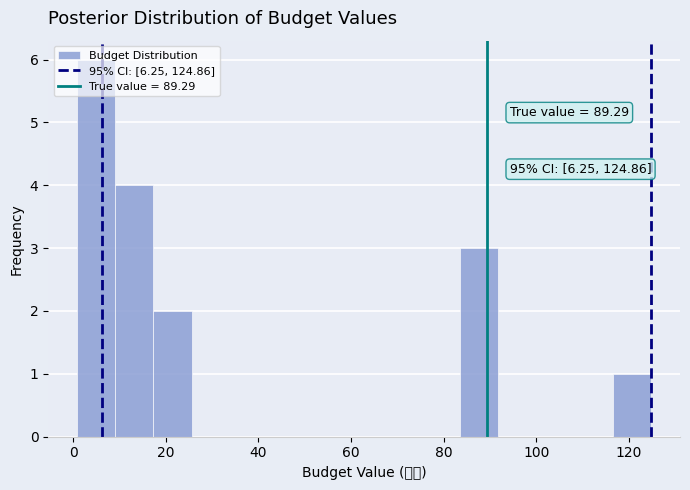

Which range on the x-axis has the tallest bar?

0 to 10